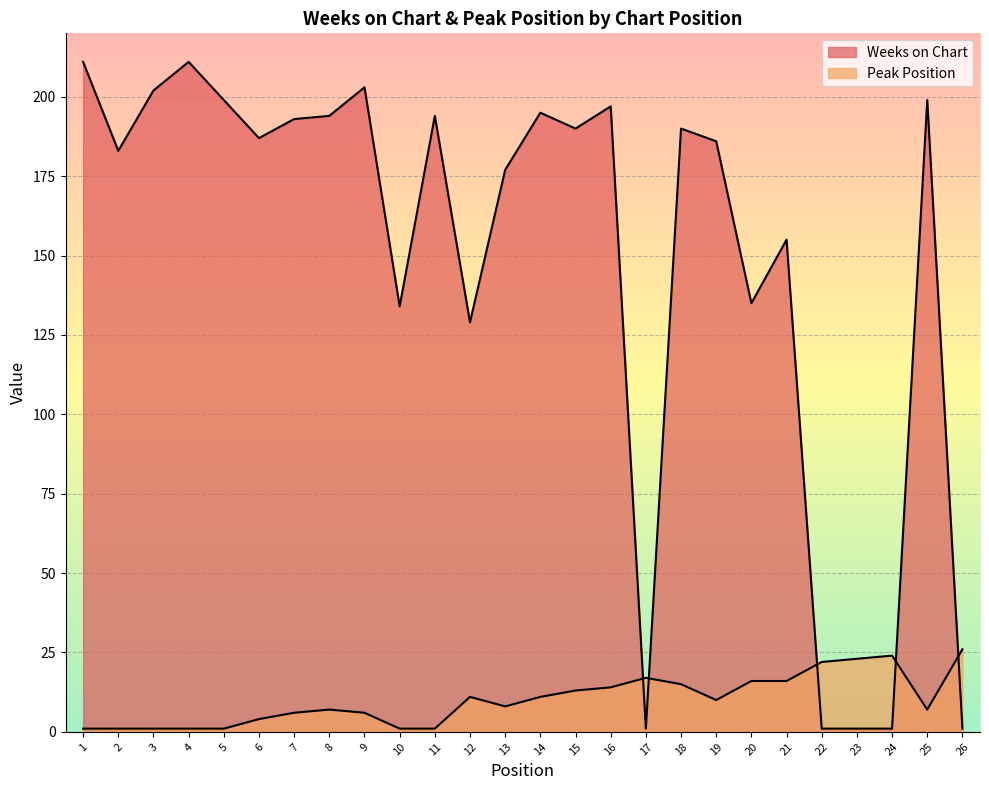

What are all the series names shown in the legend?

Weeks on Chart, Peak Position